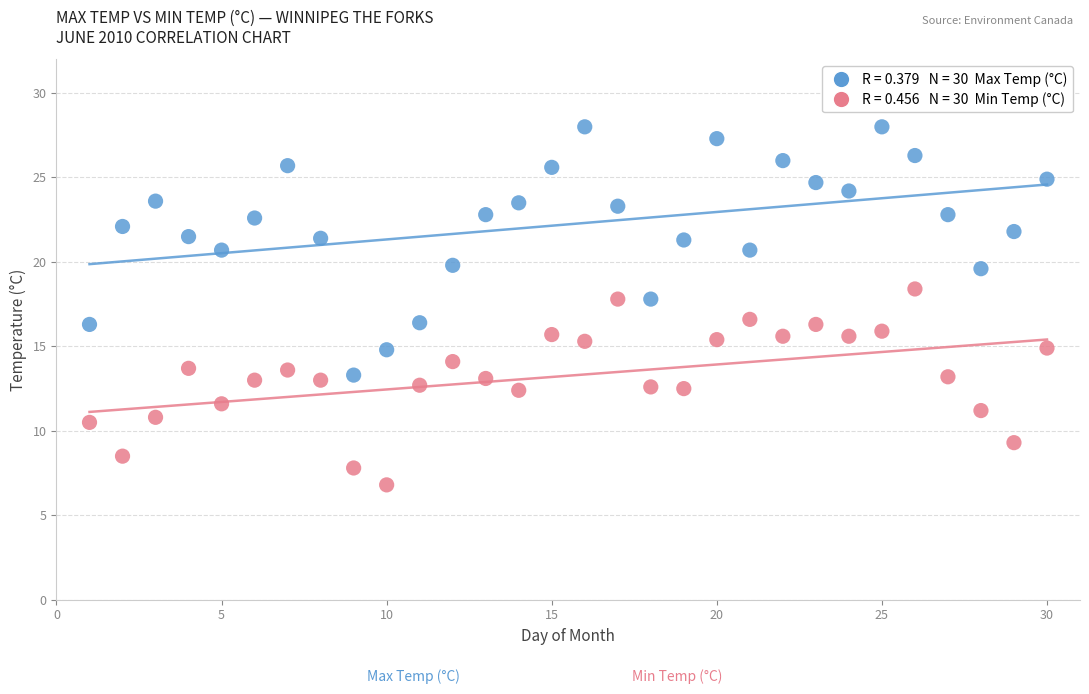

Across all data points, what is the range of Y values (max minus min)?

21.2